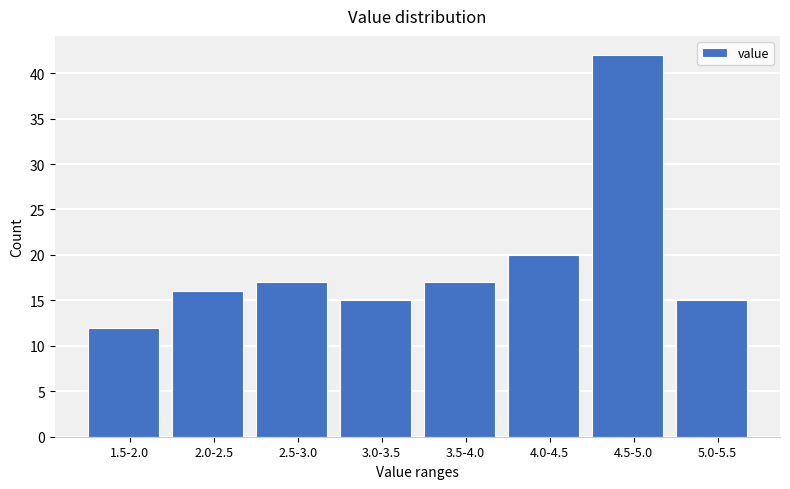

Reading left to right, list all the values displayed in this chart.

12	16	17	15	17	20	42	15